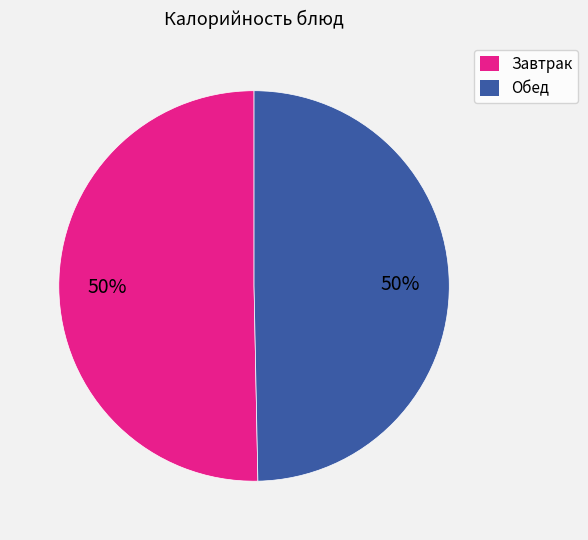

Count the number of slices in the pie.

2